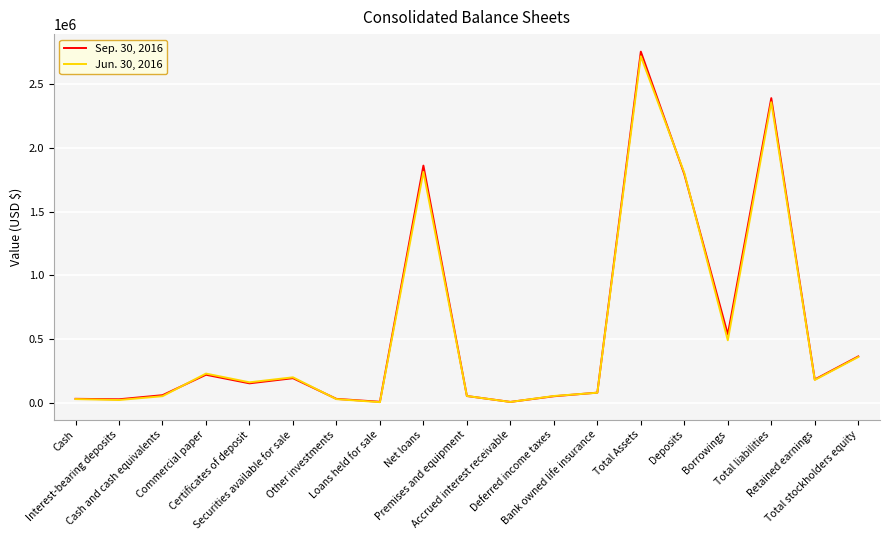

Which series has the largest range (max minus min)?

Sep. 30, 2016